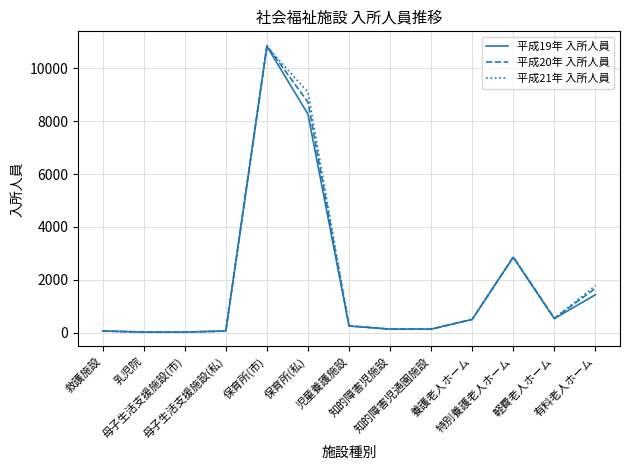

What position from the right is 保育所(私)?

8